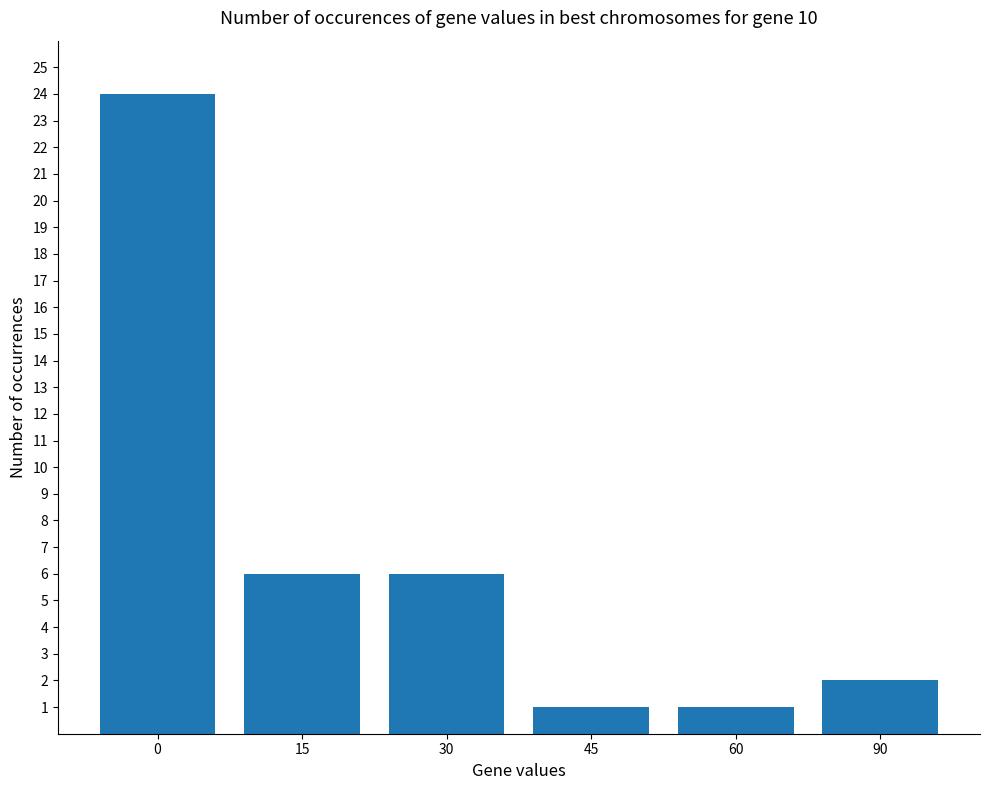

What is the change in value from 0 to 30?

-18